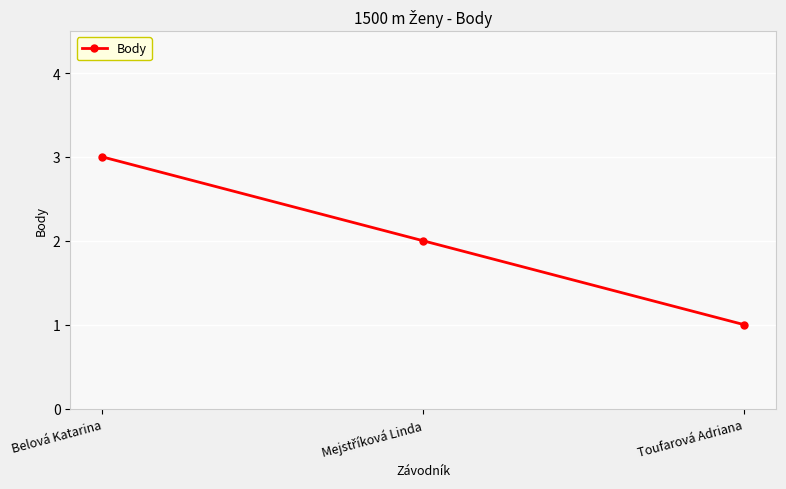

What is the minimum value shown in the chart?

1